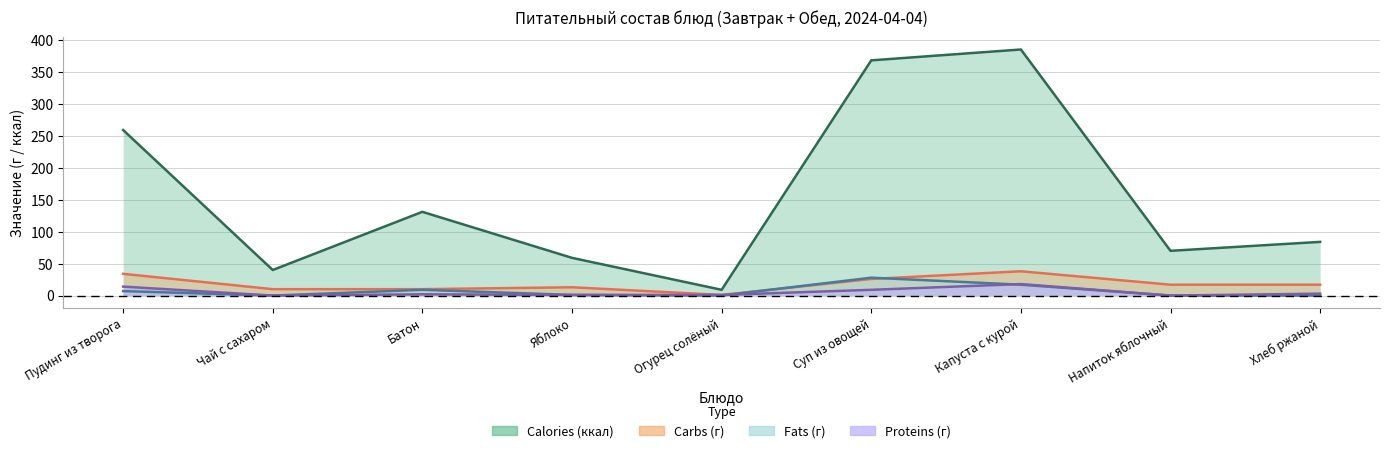

What is the difference between the Carbs values at Батон and Суп из овощей?

16